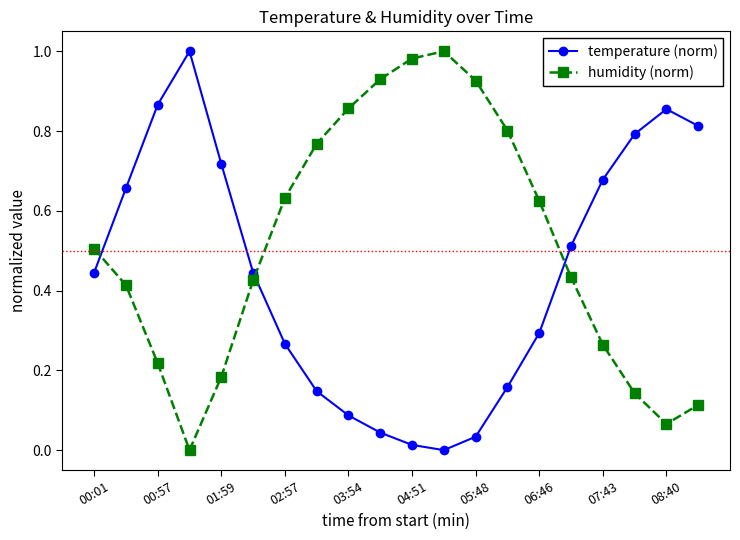

Is this an area chart (filled region under the line)?

No